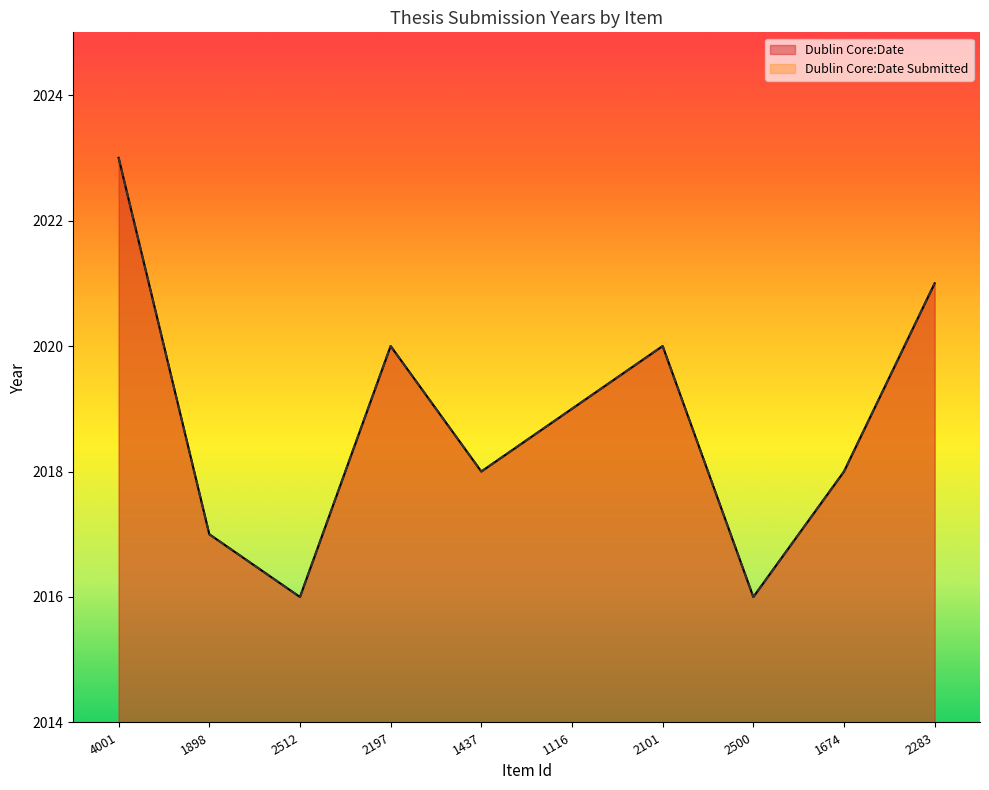

How many interior local valleys does the Dublin Core:Date Submitted series have?

3